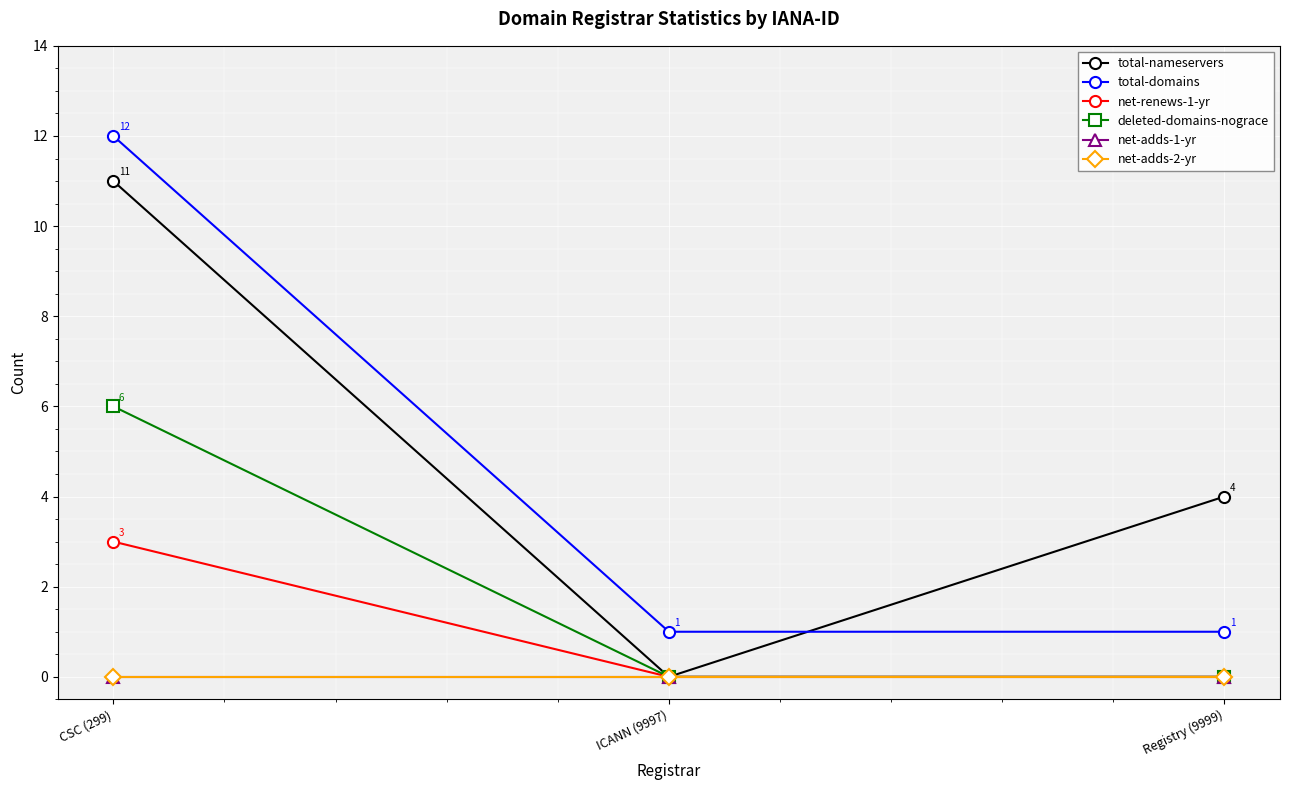

Rank the categories by total-nameservers value from highest to lowest.

CSC (299), Registry (9999), ICANN (9997)